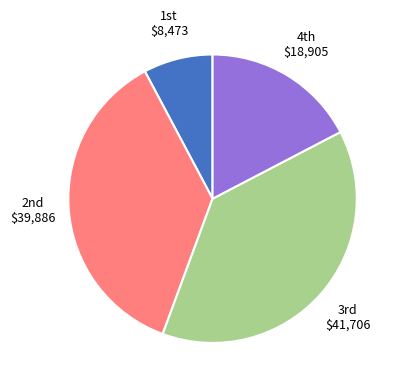

Is there a majority slice in this chart?

No